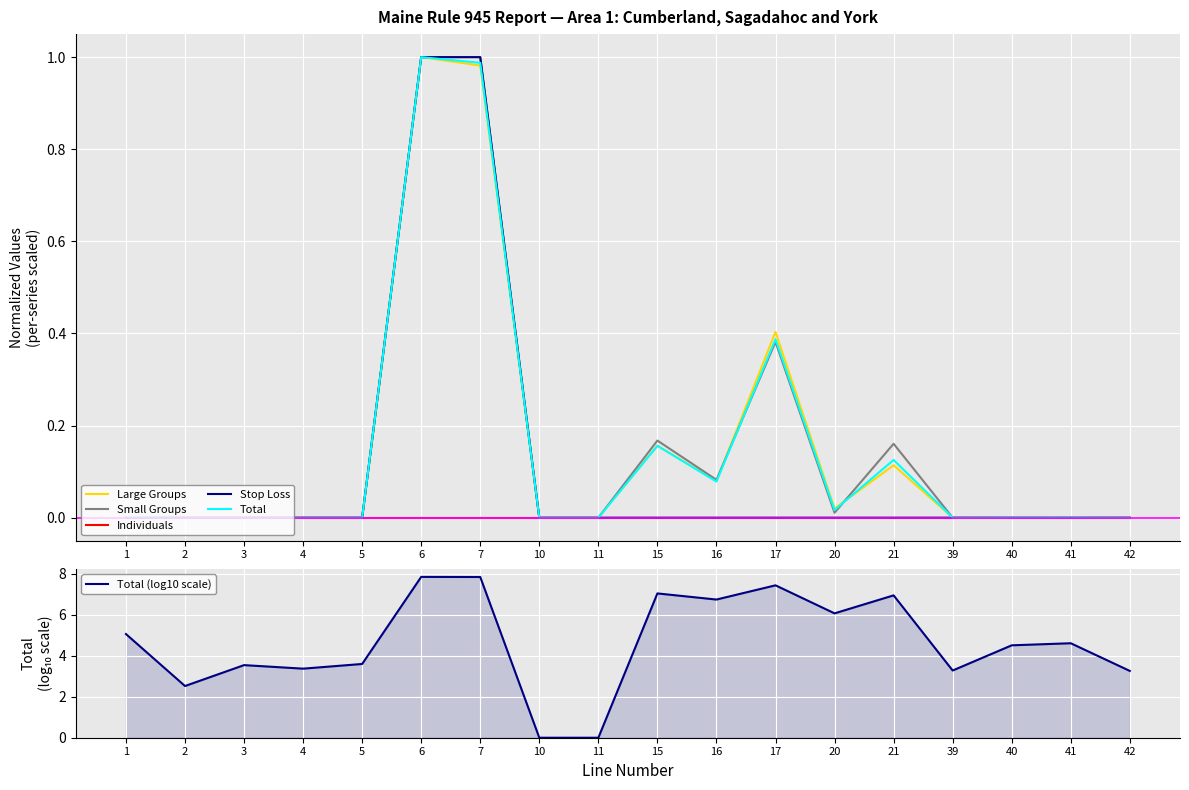

Rank the series at 42 from highest to lowest value.

Total (log10 scale), Large Groups, Total, Small Groups, Individuals, Stop Loss